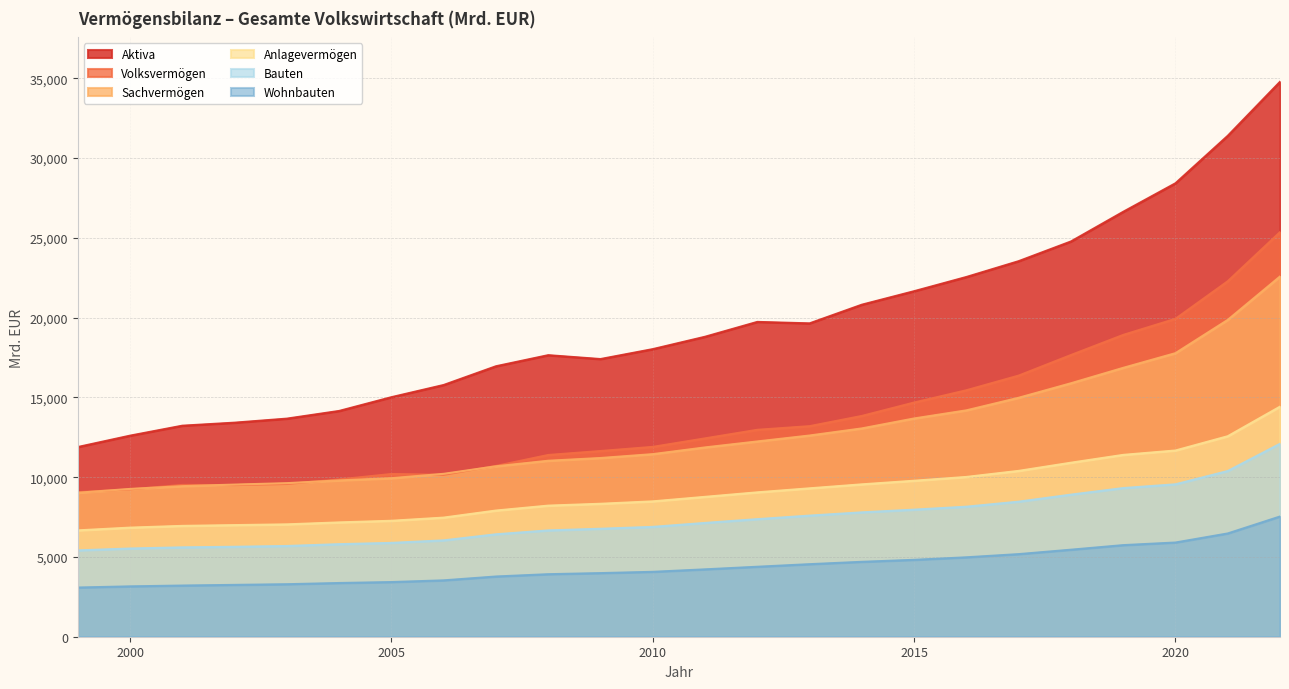

What is the value of the Volksvermögen point at the 23rd from the left?

22280.5